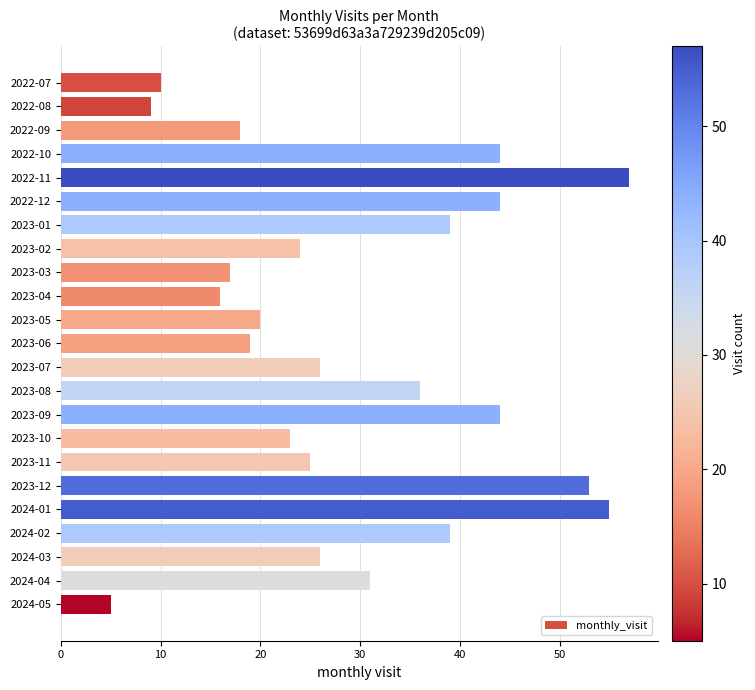

Reading top to bottom, extract all data points from this chart.

10	9	18	44	57	44	39	24	17	16	20	19	26	36	44	23	25	53	55	39	26	31	5